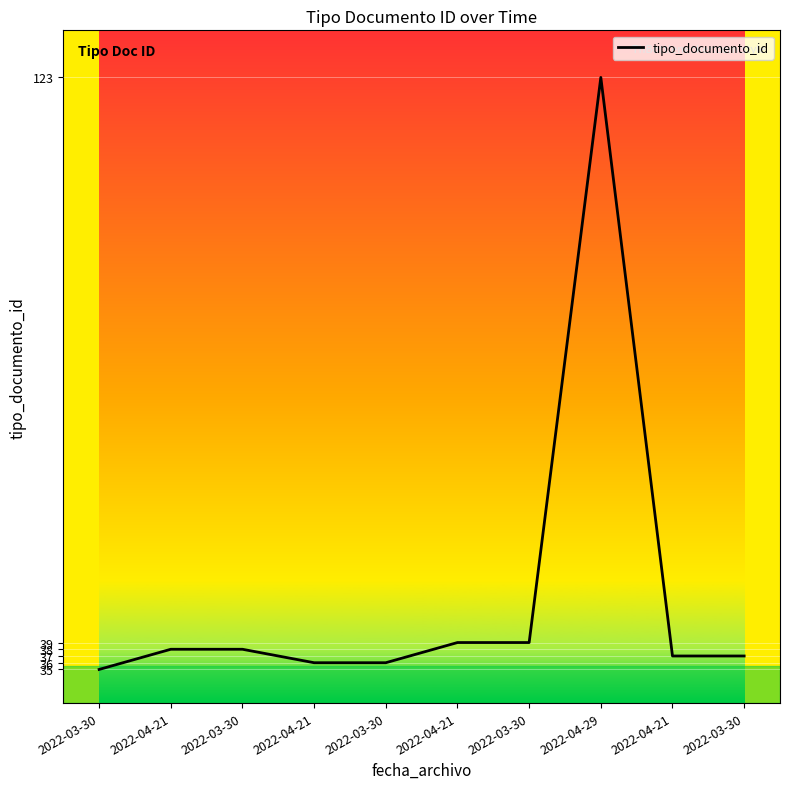

What is the sum of the values at 2022-04-21 and 2022-03-30?

75